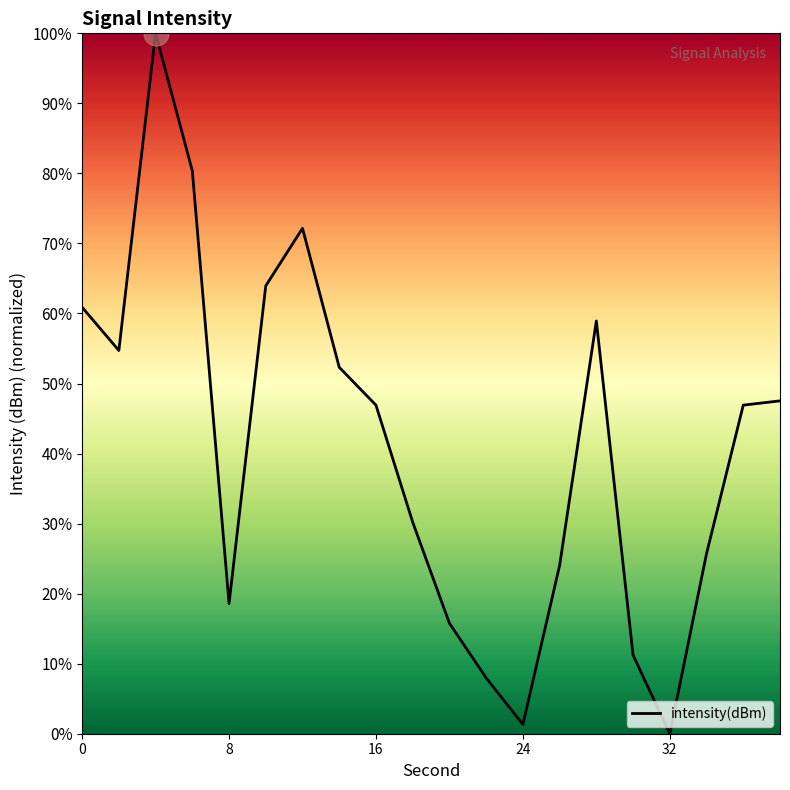

What is the maximum value shown in the chart?

100.0